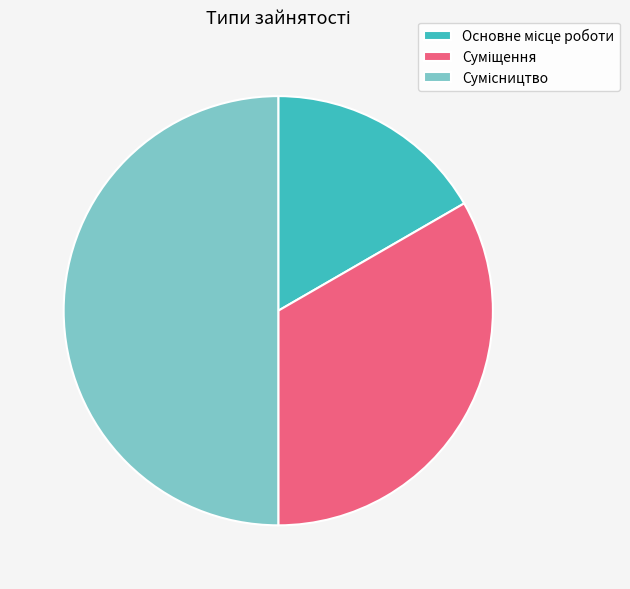

Rank the categories by value from lowest to highest.

Основне місце роботи, Суміщення, Сумісництво